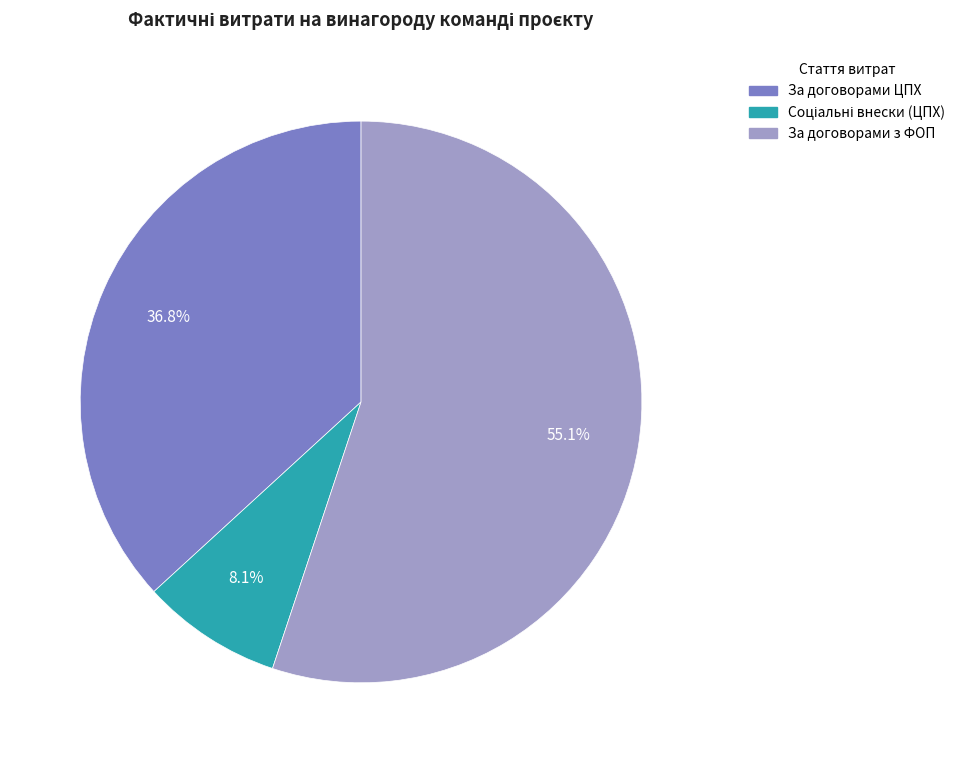

Is there a majority slice in this chart?

Yes